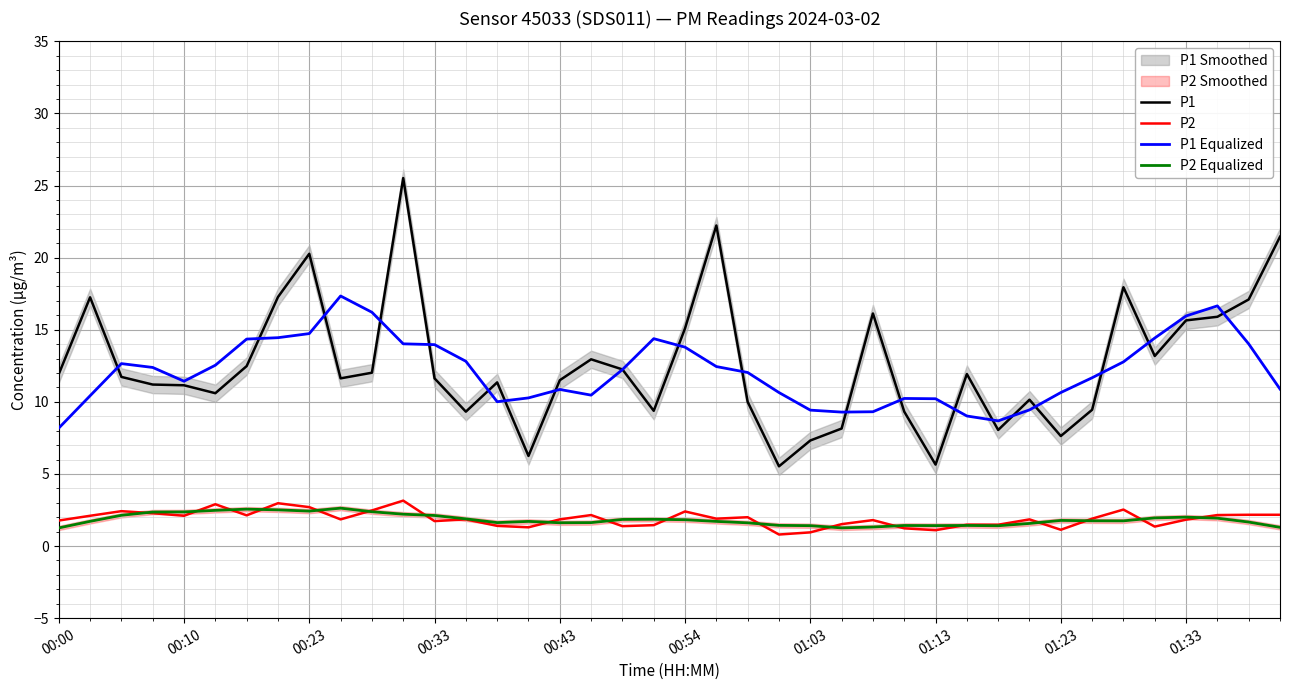

Which series has the largest total across all categories?

P1